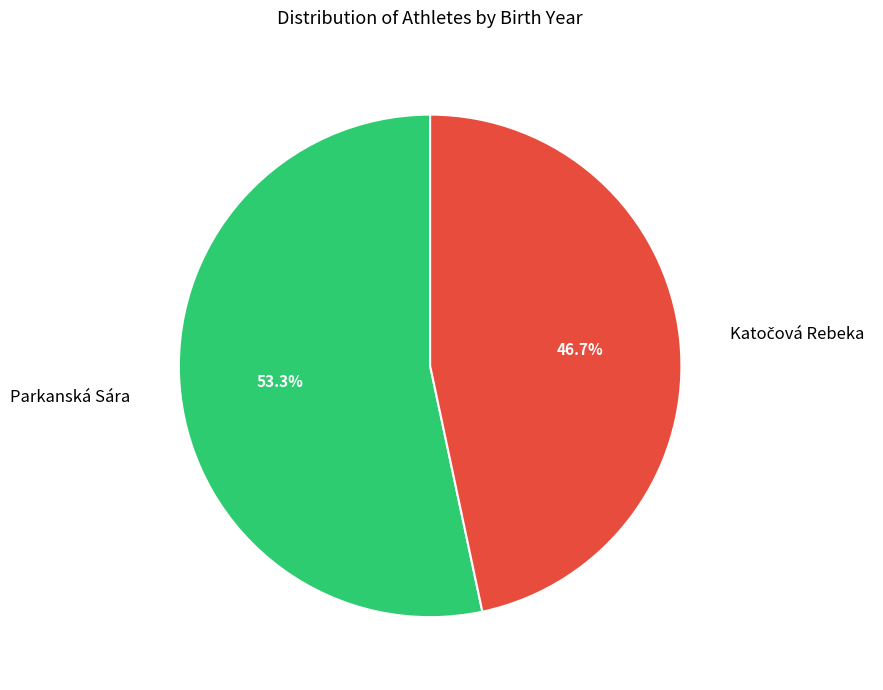

Which category has the biggest portion of the pie?

Parkanská Sára